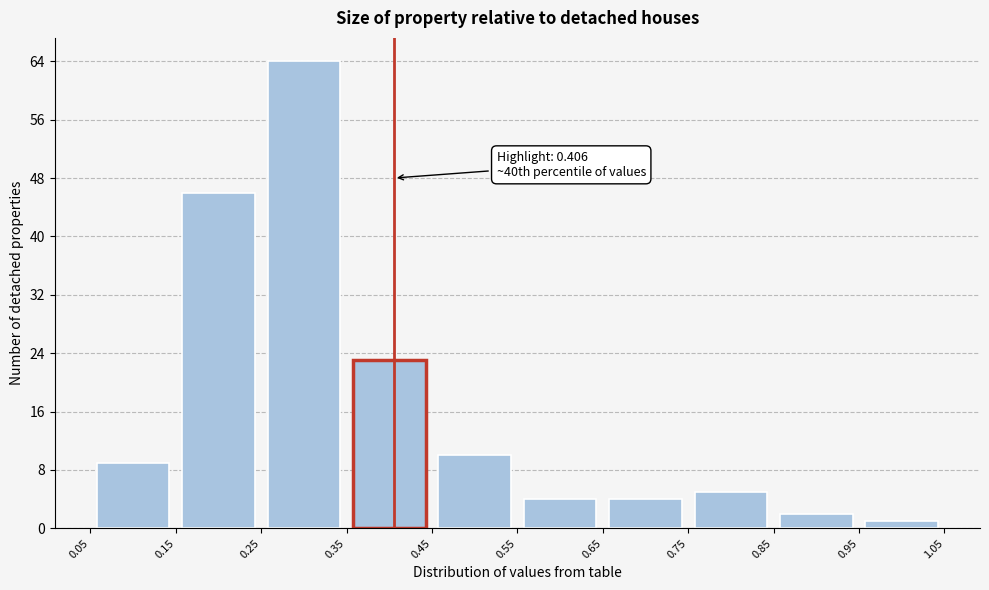

Which range on the x-axis has the tallest bar?

0.25 to 0.35